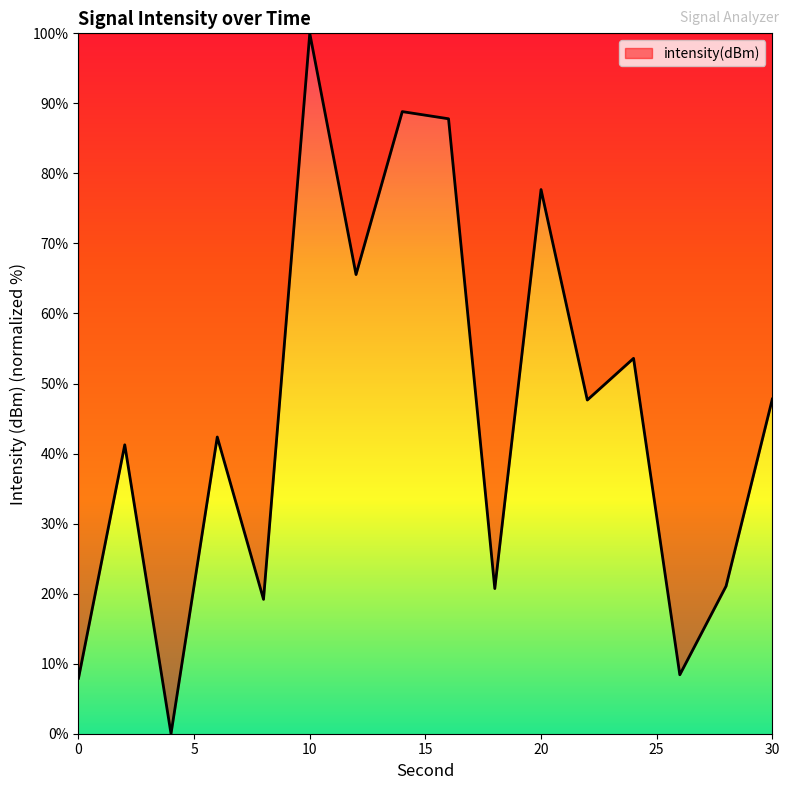

What is the difference between the maximum and minimum values?

100.0